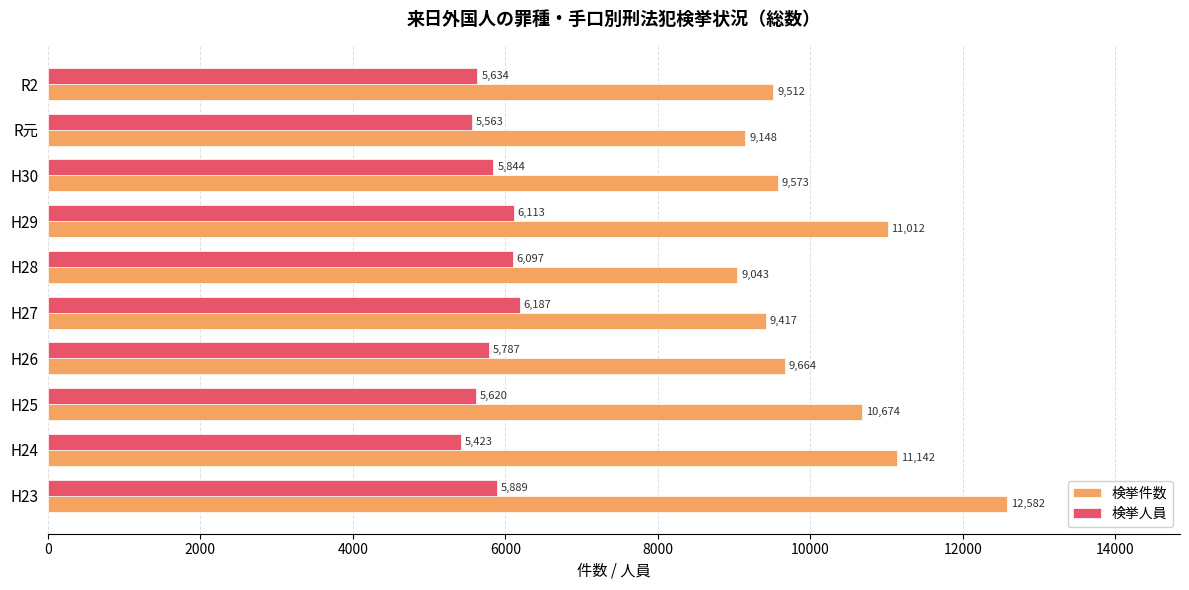

The value of 検挙人員 at H24 is 3617. True or false?

False